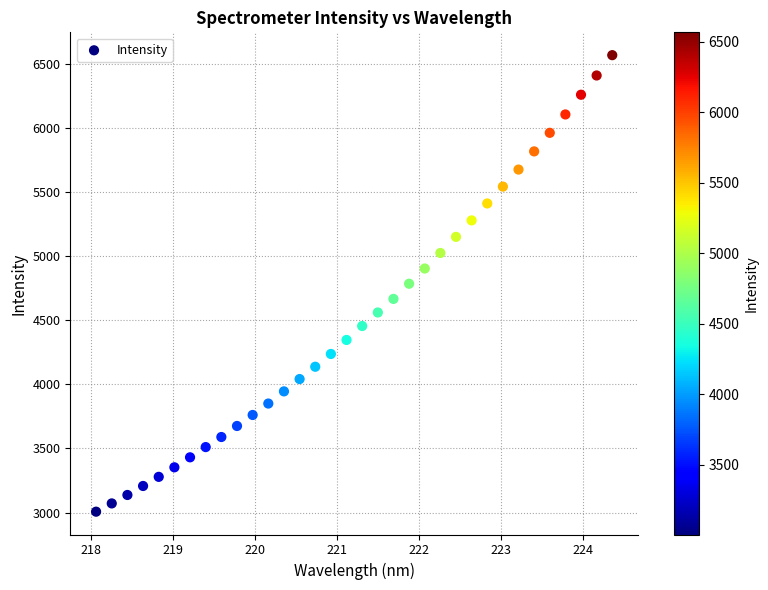

What is the range of X values (max minus min)?

6.3